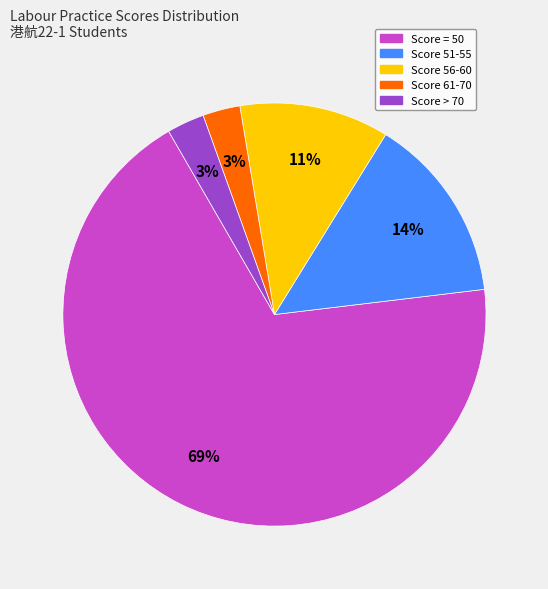

How many slices are in this pie chart?

5